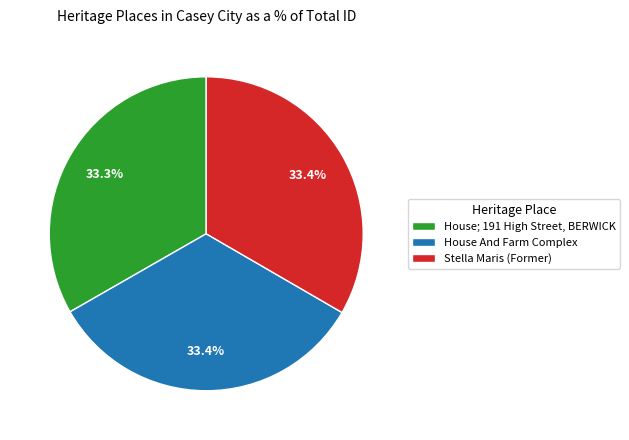

What percentage is NOT represented by House And Farm Complex?

66.6%